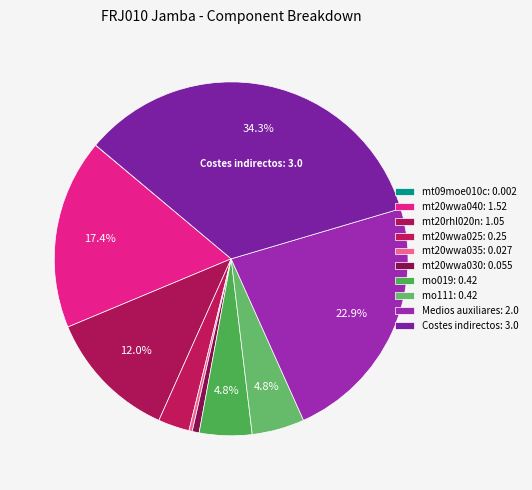

True or false: mt20wwa025 accounts for 18% of the total.

False